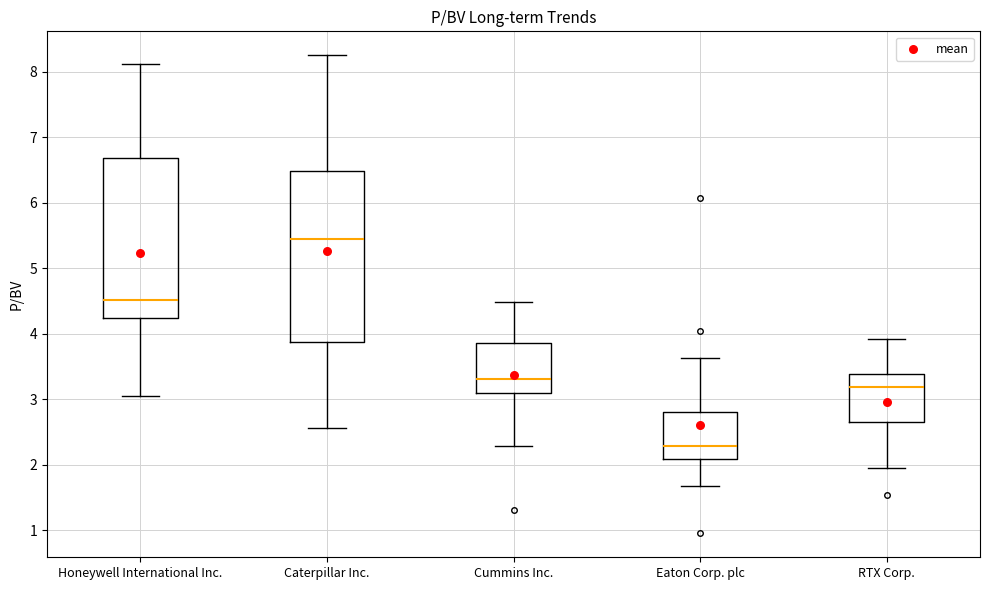

Reading left to right, read every box against the y-axis: the position of its median line, the range the box covers, and the ends of its whiskers. The values are not printed on the chart, so give them approximately, as read against the axis.

Honeywell International Inc.: median 4.5, box 4.2 to 6.7, whiskers 3.1 to 8.1
Caterpillar Inc.: median 5.4, box 3.9 to 6.5, whiskers 2.6 to 8.3
Cummins Inc.: median 3.3, box 3.1 to 3.9, whiskers 2.3 to 4.5
Eaton Corp. plc: median 2.3, box 2.1 to 2.8, whiskers 1.7 to 3.6
RTX Corp.: median 3.2, box 2.7 to 3.4, whiskers 2.0 to 3.9